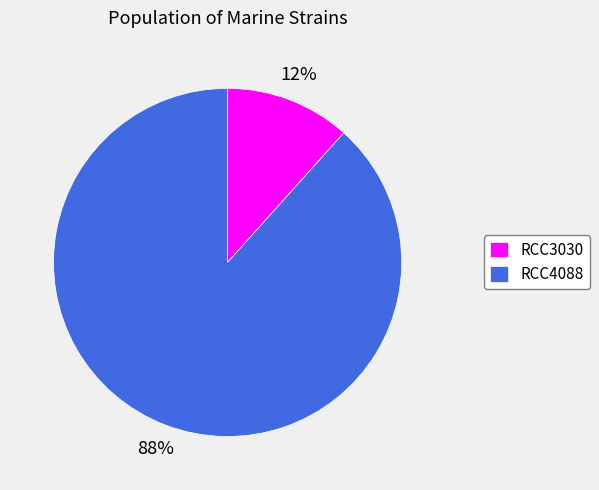

Which category accounts for the majority?

RCC4088